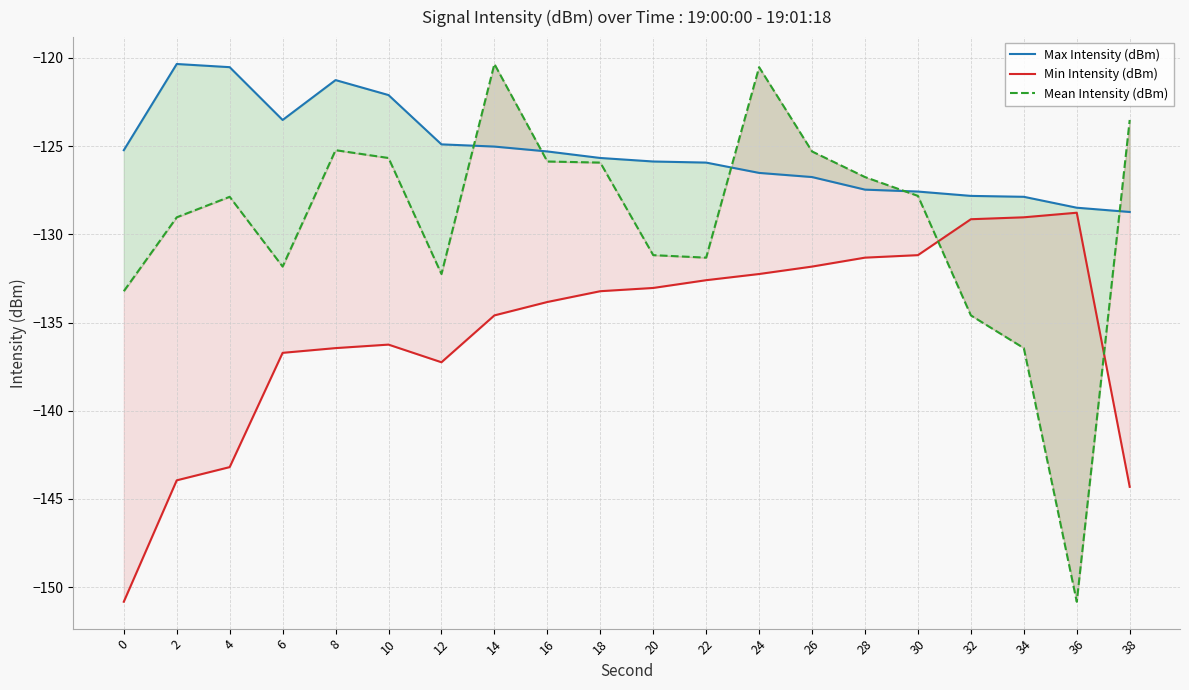

Reading left to right, list all the values displayed in this chart.

Max Intensity (dBm): 0=-125.2	2=-120.3	4=-120.5	6=-123.5	8=-121.3	10=-122.1	12=-124.9	14=-125.0	16=-125.3	18=-125.7	20=-125.9	22=-125.9	24=-126.5	26=-126.8	28=-127.5	30=-127.6	32=-127.8	34=-127.9	36=-128.5	38=-128.7
Min Intensity (dBm): 0=-150.8	2=-143.9	4=-143.2	6=-136.7	8=-136.4	10=-136.3	12=-137.3	14=-134.6	16=-133.8	18=-133.2	20=-133.0	22=-132.6	24=-132.2	26=-131.8	28=-131.3	30=-131.2	32=-129.1	34=-129.0	36=-128.8	38=-144.3
Mean Intensity (dBm): 0=-133.2	2=-129.0	4=-127.9	6=-131.8	8=-125.2	10=-125.7	12=-132.2	14=-120.3	16=-125.9	18=-125.9	20=-131.2	22=-131.3	24=-120.5	26=-125.3	28=-126.8	30=-127.8	32=-134.6	34=-136.4	36=-150.8	38=-123.5